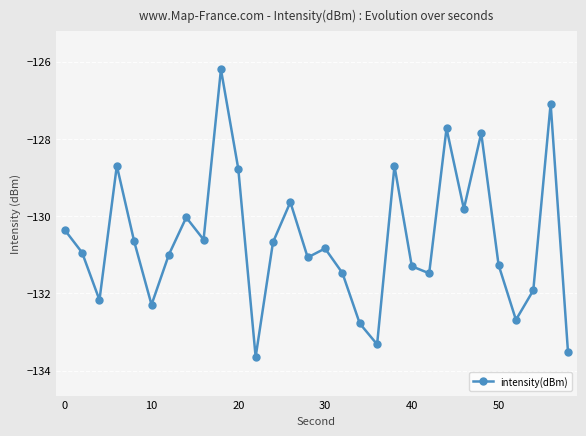

True or false: there are more than 0 points higher than both neighbors.

True